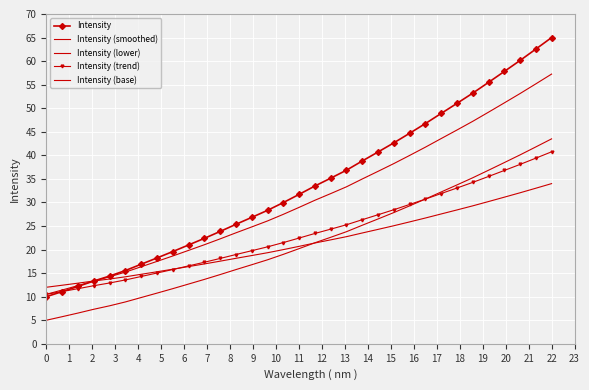

Rank the series by their maximum value, from lowest to highest.

Intensity (base), Intensity (trend), Intensity (lower), Intensity (smoothed), Intensity